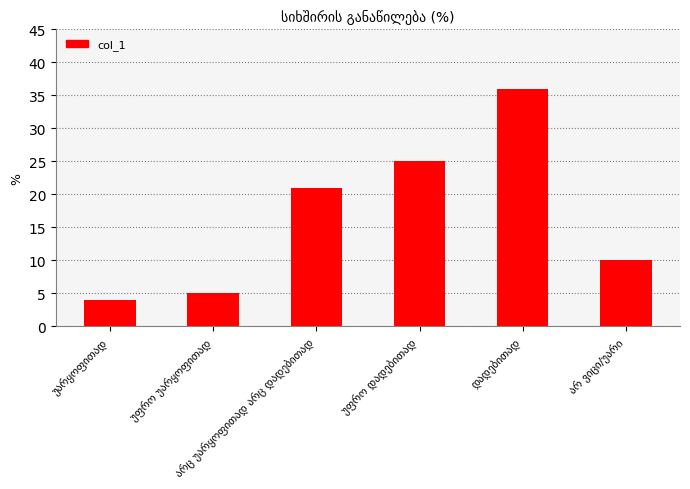

What is the value of the 2nd bar from the left?

5